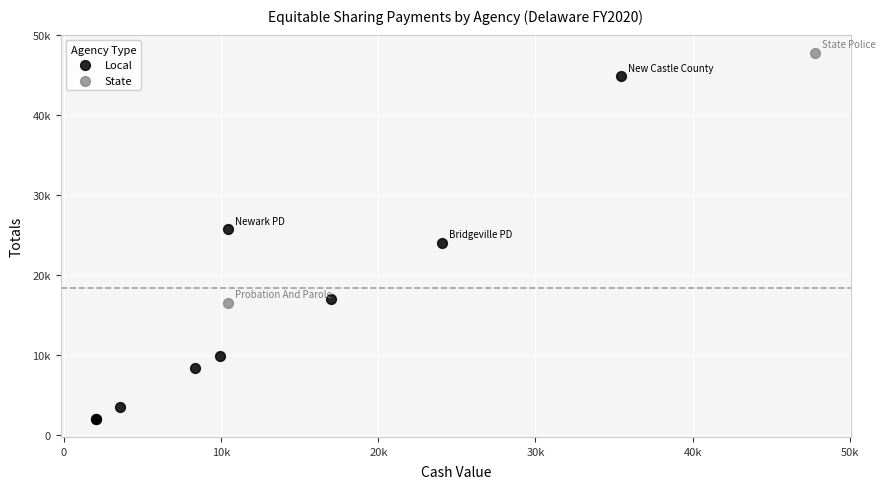

What are all the series names shown in the legend?

Local, State